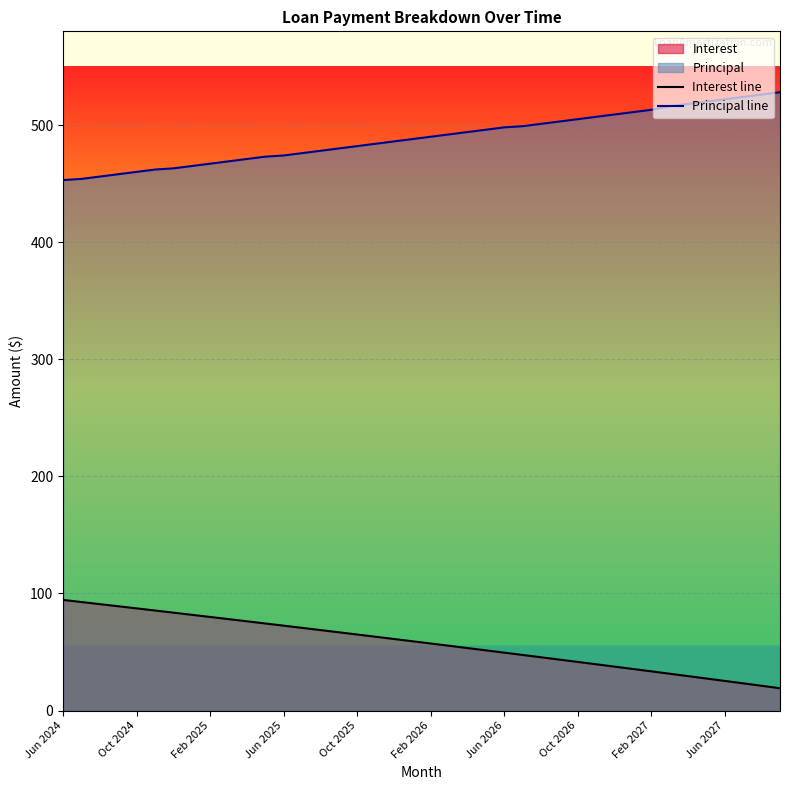

The Interest line series shows 65.0 at Oct 2025. True or false?

True